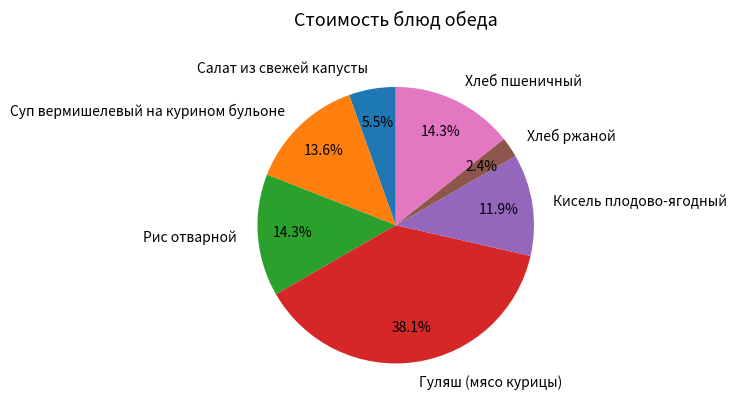

What percentage do Хлеб ржаной and Гуляш (мясо курицы) together represent?

40.5%